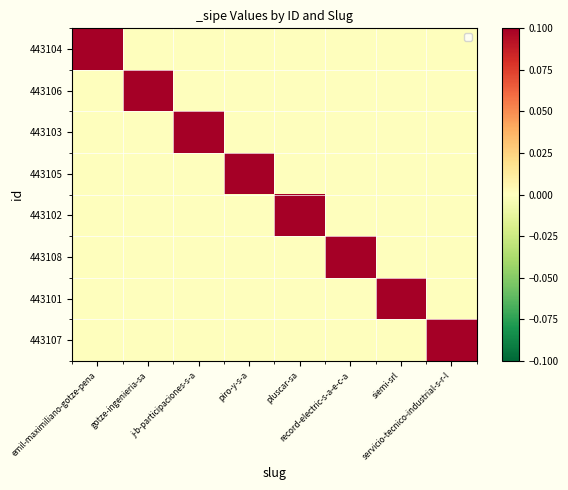

What is the difference between the highest and lowest values at piro-y-s-a?

1